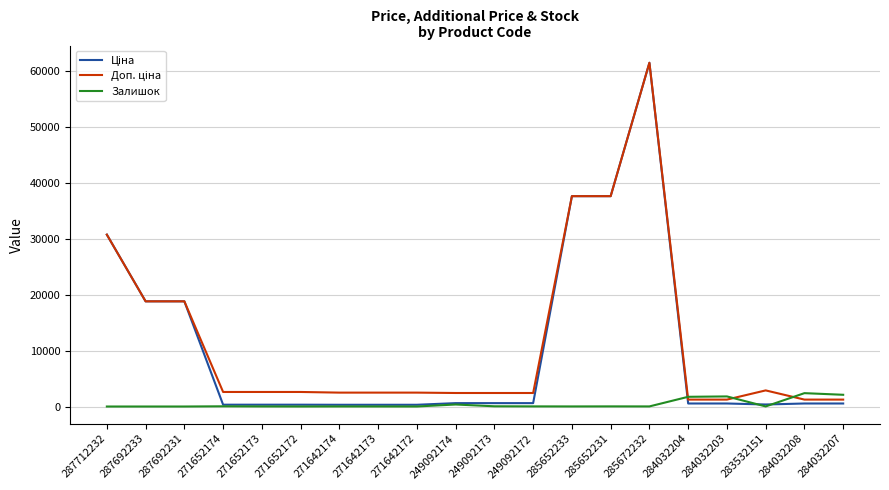

Is it true that Залишок equals 14.0 at 271642174?

True